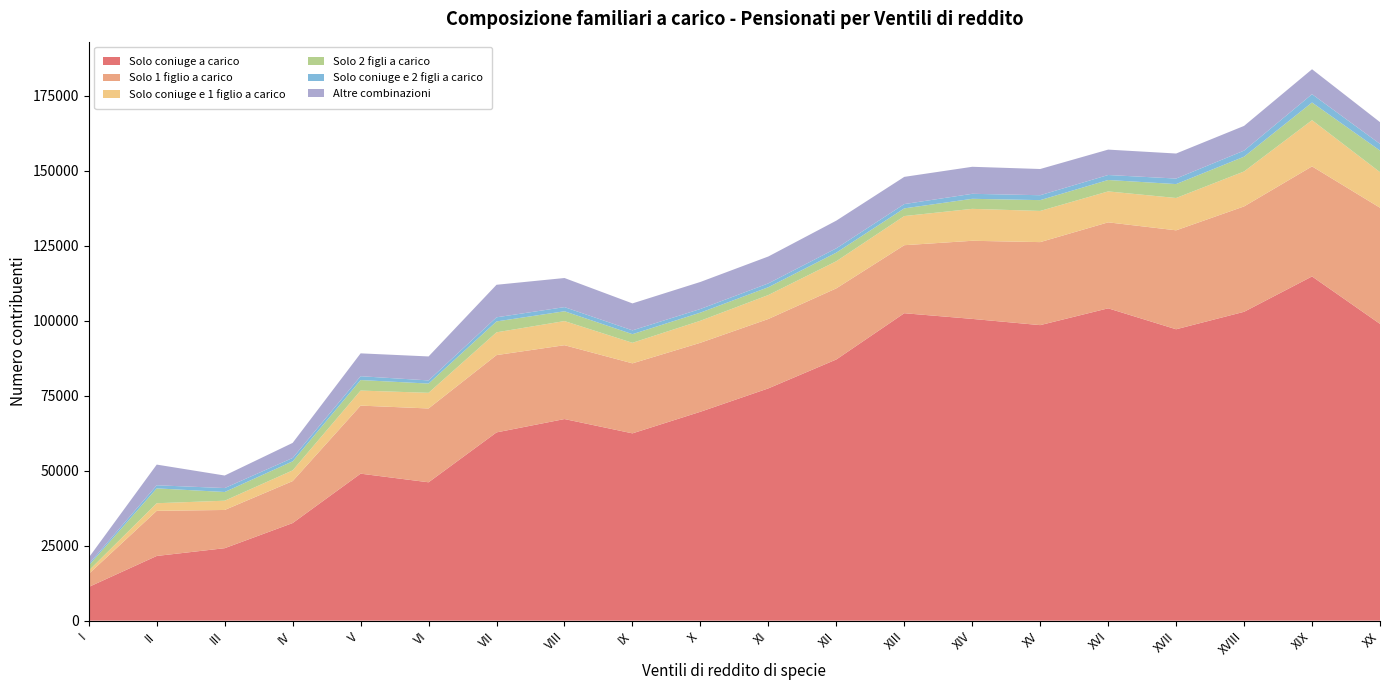

Reading left to right, extract all data points from this chart.

Solo coniuge a carico: I=11248	II=21581	III=24171	IV=32552	V=49023	VI=46148	VII=62785	VIII=67234	IX=62464	X=69665	XI=77465	XII=87103	XIII=102526	XIV=100632	XV=98555	XVI=104160	XVII=97173	XVIII=103002	XIX=114793	XX=98970
Solo 1 figlio a carico: I=4354	II=15046	III=12745	IV=13989	V=22693	VI=24613	VII=25775	VIII=24626	IX=23341	X=23006	XI=23141	XII=23713	XIII=22680	XIV=26045	XV=27680	XVI=28667	XVII=32996	XVIII=35136	XIX=36694	XX=38725
Solo coniuge e 1 figlio a carico: I=1096	II=2539	III=3090	IV=3578	V=5015	VI=5220	VII=7596	VIII=8048	IX=6858	X=7342	XI=7989	XII=9047	XIII=9721	XIV=10650	XV=10400	XVI=10315	XVII=10780	XVIII=11658	XIX=15413	XX=11873
Solo 2 figli a carico: I=1691	II=4952	III=2905	IV=3021	V=3509	VI=3084	VII=3634	VIII=3271	IX=2877	X=2712	XI=2606	XII=2870	XIII=2562	XIV=3350	XV=3603	XVI=3810	XVII=4638	XVIII=4932	XIX=5896	XX=7197
Solo coniuge e 2 figli a carico: I=511	II=1033	III=1309	IV=1121	V=1277	VI=1051	VII=1370	VIII=1380	IX=1269	X=1212	XI=1276	XII=1438	XIII=1429	XIV=1668	XV=1634	XVI=1663	XVII=1844	XVIII=2019	XIX=2769	XX=2227
Altre combinazioni: I=2137	II=6897	III=4184	IV=5025	V=7624	VI=7995	VII=10850	VIII=9705	IX=8988	X=9016	XI=8970	XII=9228	XIII=9073	XIV=9009	XV=8743	XVI=8467	XVII=8347	XVIII=8243	XIX=8318	XX=7250